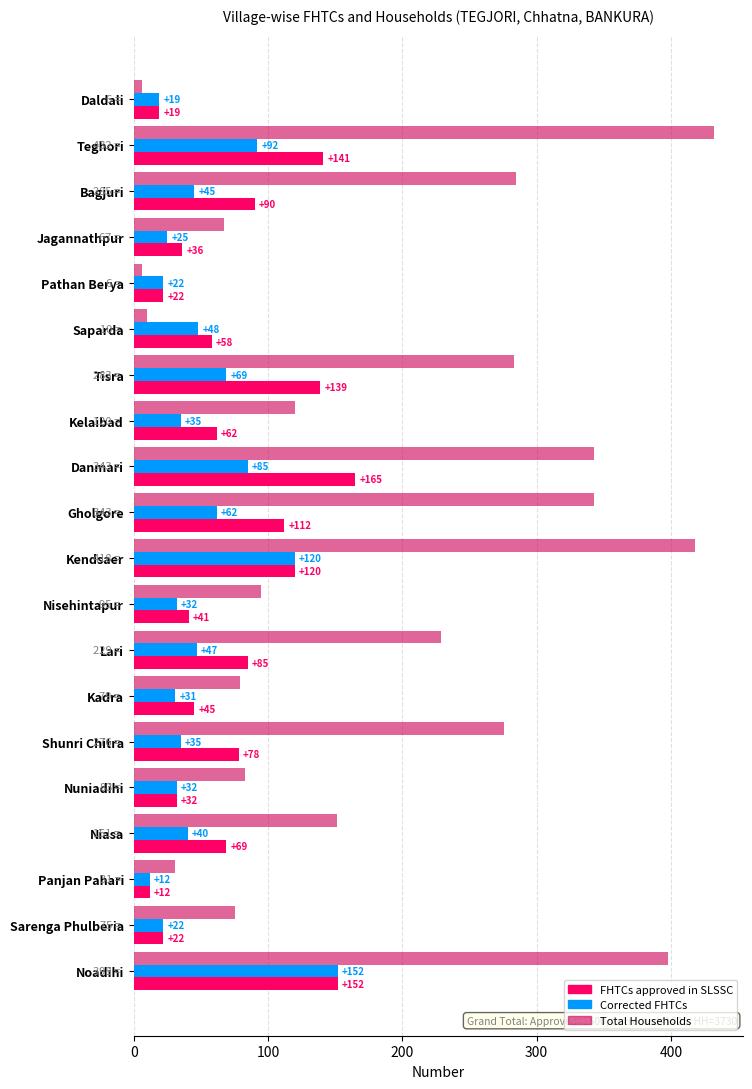

List the series in order of their peak value, highest first.

Total Households, FHTCs approved in SLSSC, Corrected FHTCs